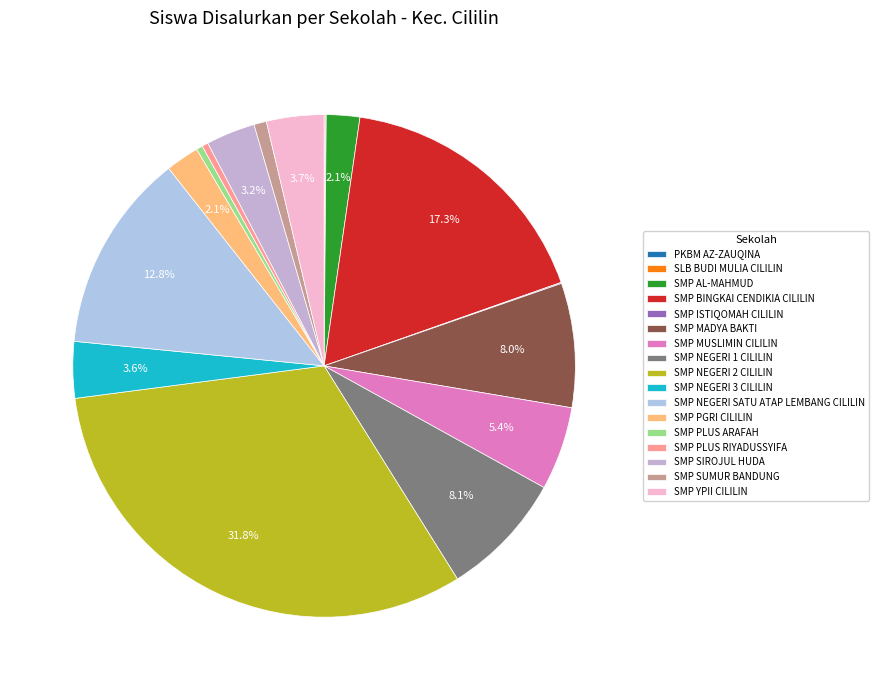

How many segments does this pie chart have?

17